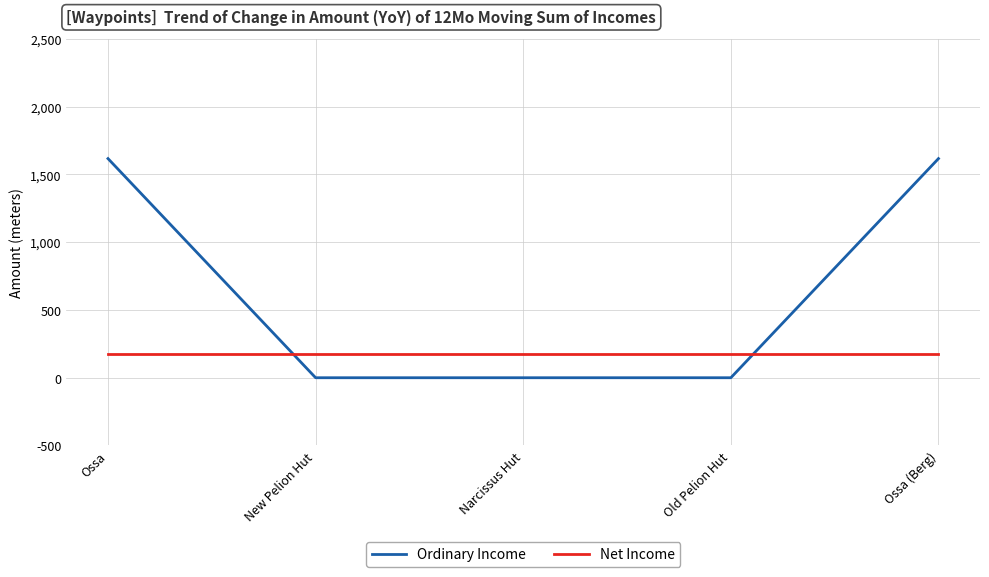

True or false: Ordinary Income and Net Income intersect in this chart.

True